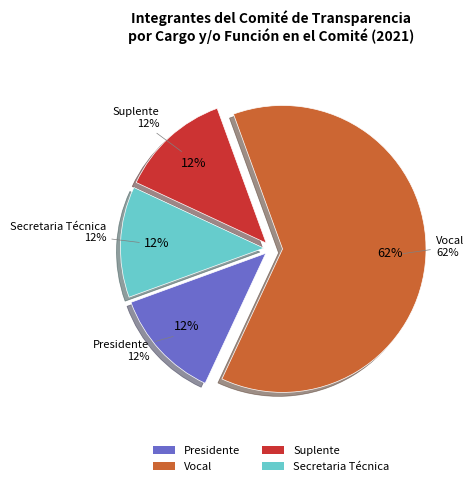

What percentage is the Presidente slice, to the nearest percent?

12%